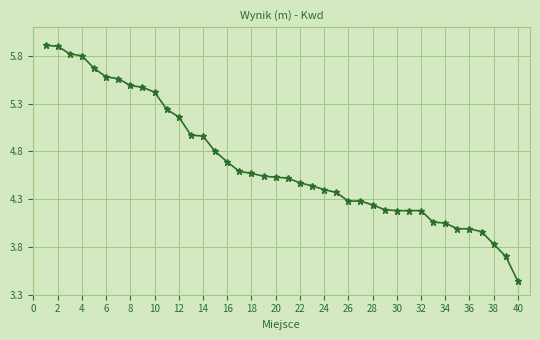

What is the difference between the maximum and second lowest values?

2.2